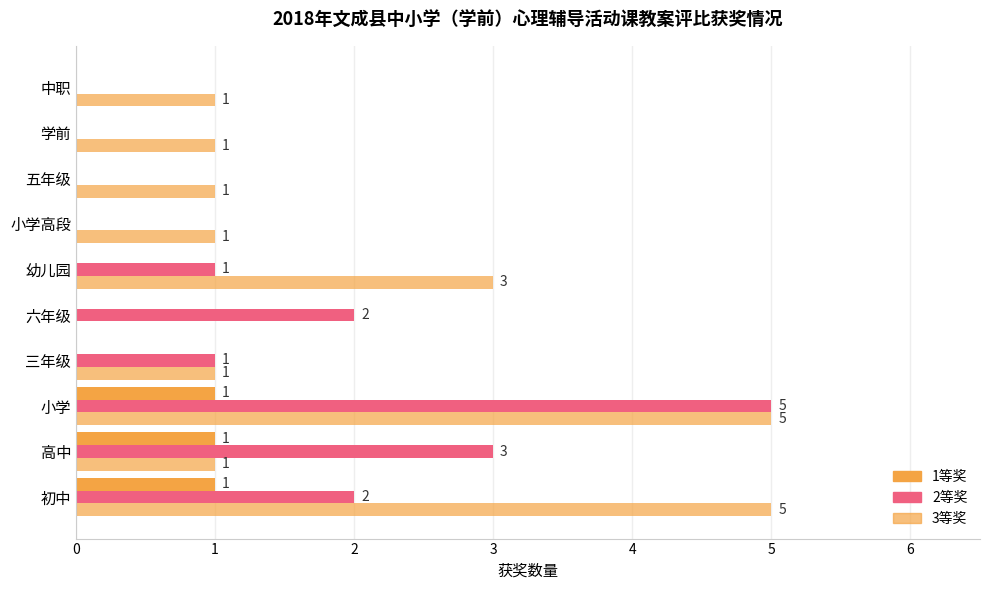

How many categories are shown in the chart?

10